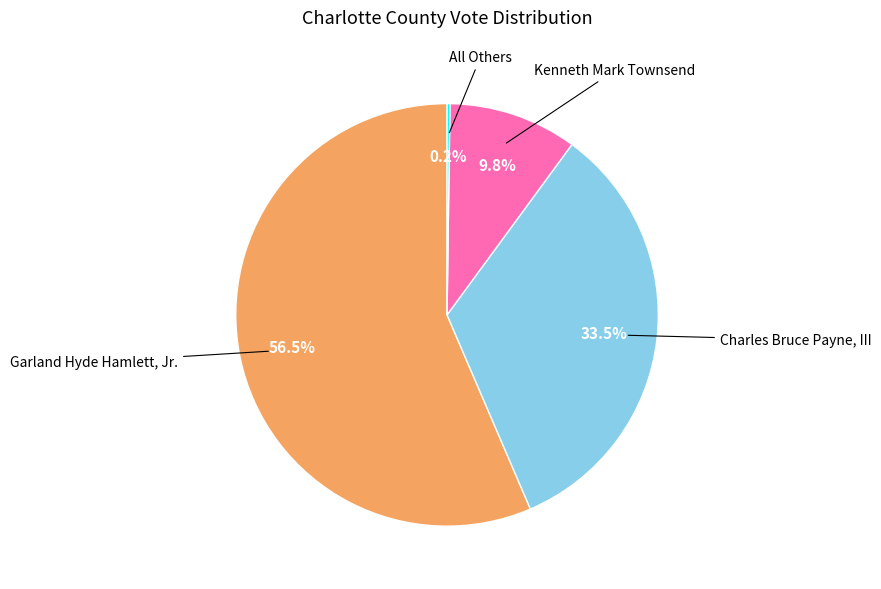

Which slice is the largest?

Garland Hyde Hamlett, Jr.